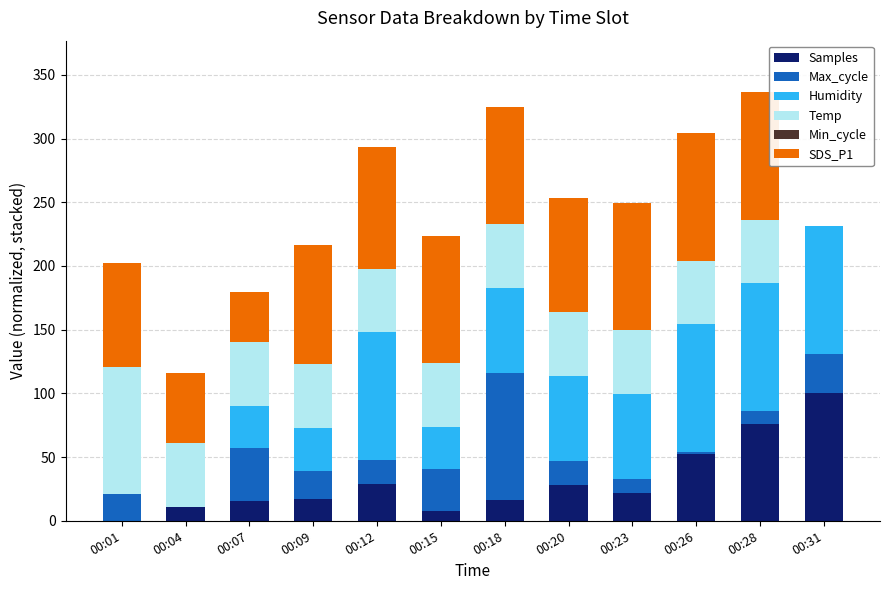

What is the total value across all series at 00:28?

336.4